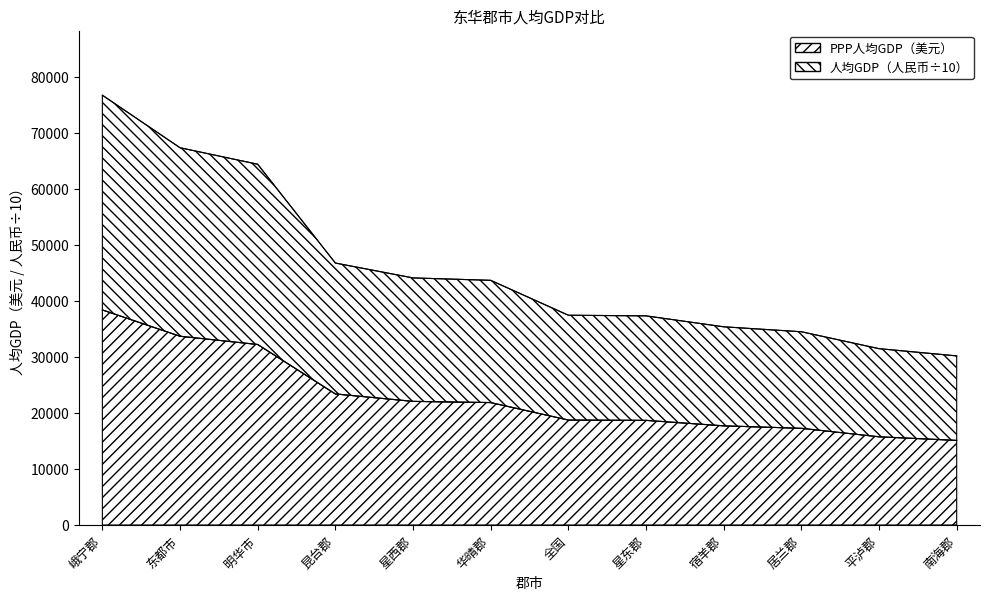

What is the smallest value displayed?

15117.0